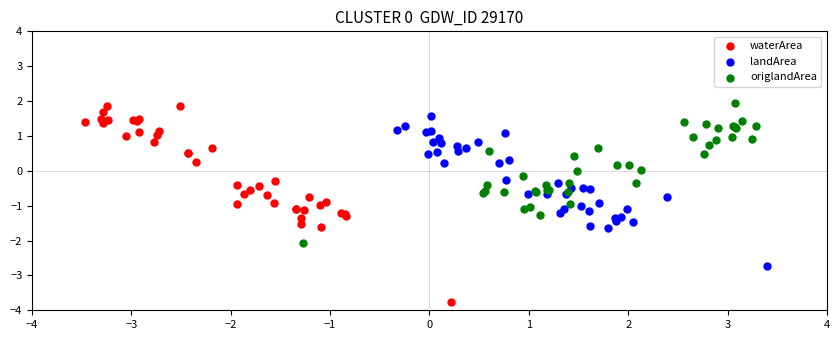

Which series has the widest spread of Y values?

waterArea